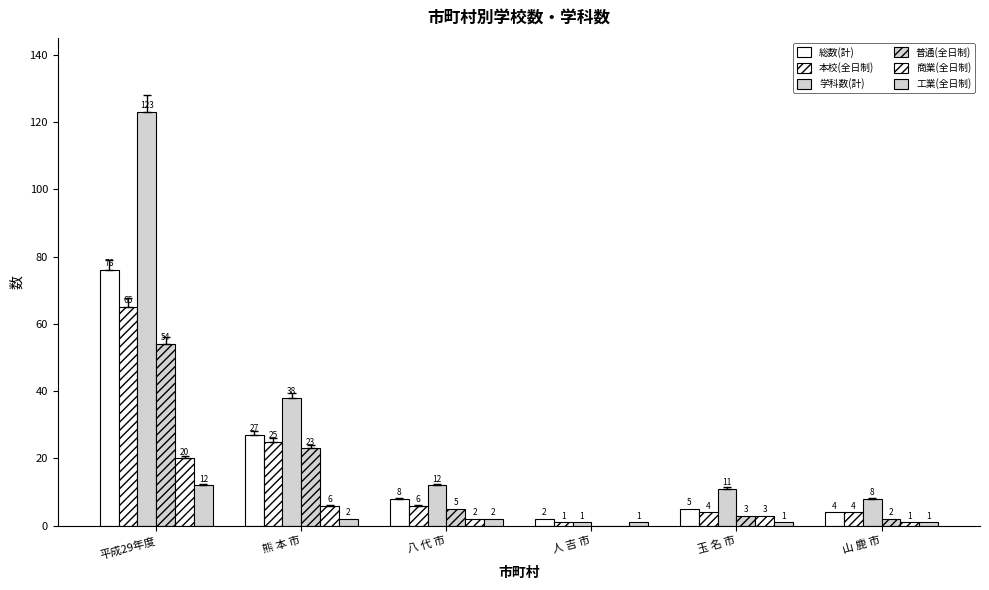

How many series are shown in this chart?

6